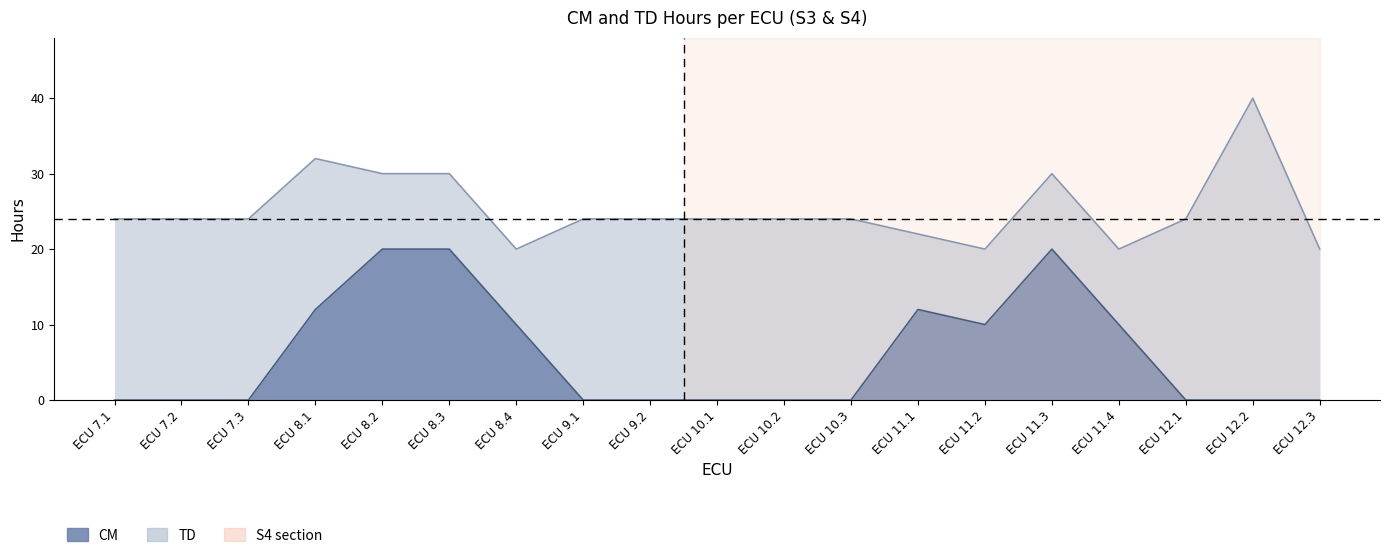

Reading left to right, list all the values displayed in this chart.

0	0	0	12	20	20	10	0	0	0	0	0	12	10	20	10	0	0	0